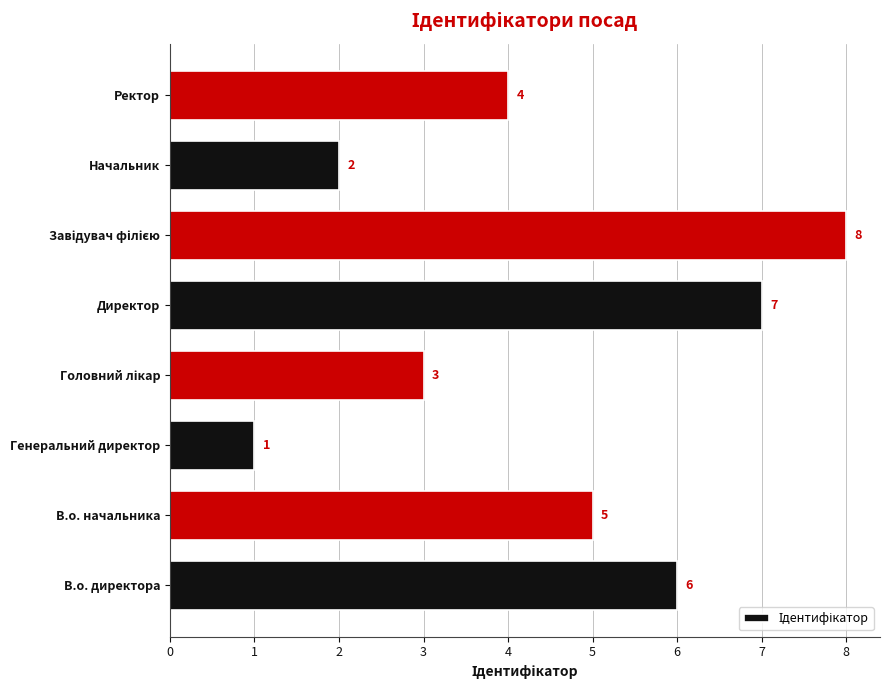

True or false: the data shows 6 at Ректор.

False